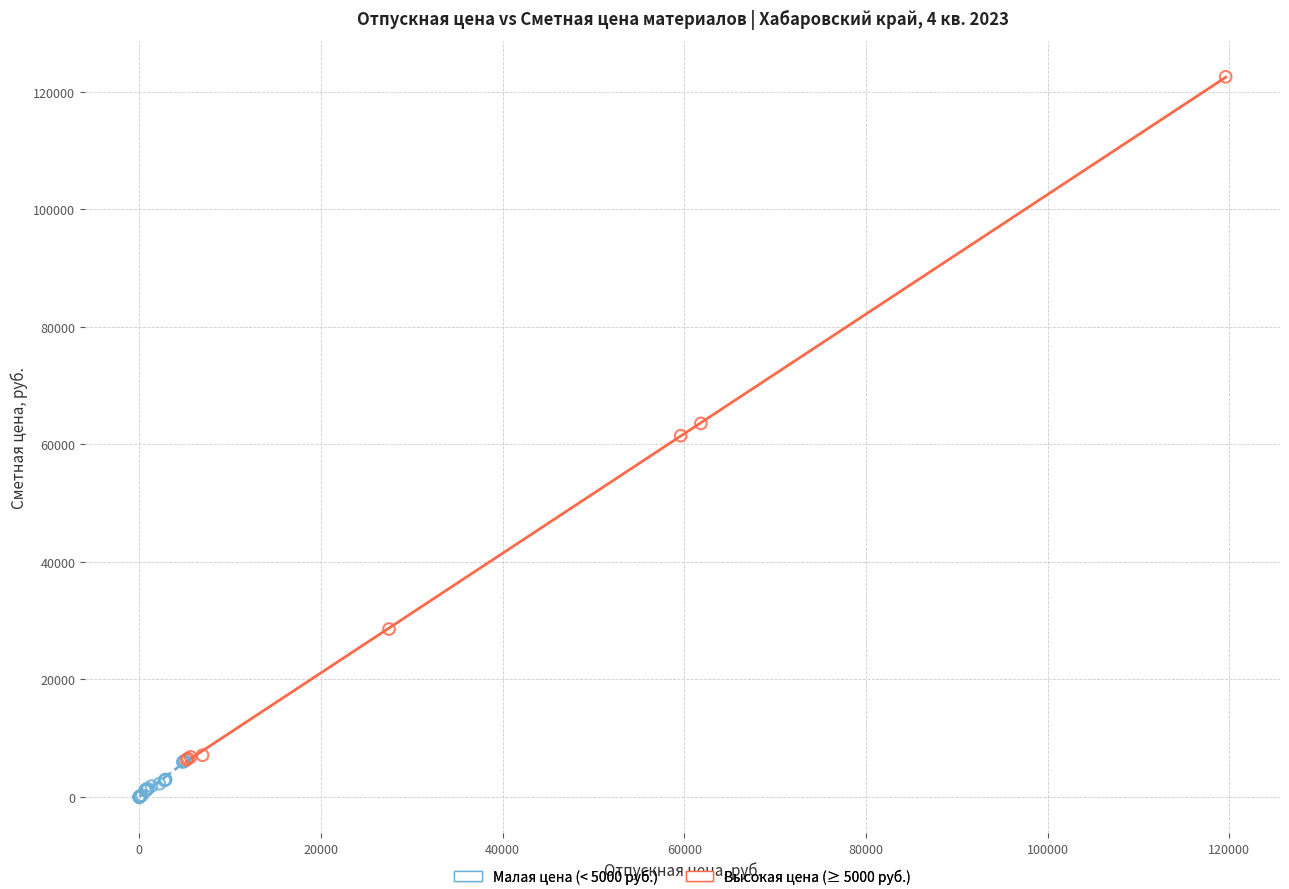

Which series has the widest spread of Y values?

Высокая цена (≥ 5000 руб.)